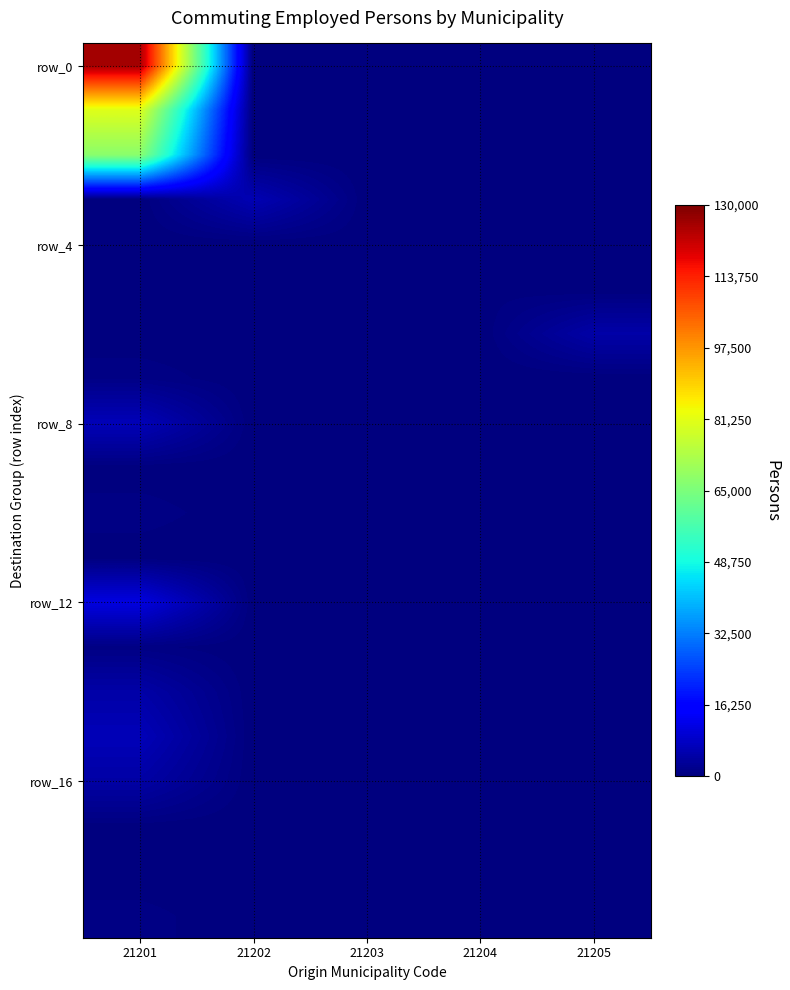

At which category does the chart reach its minimum across all series?

21202